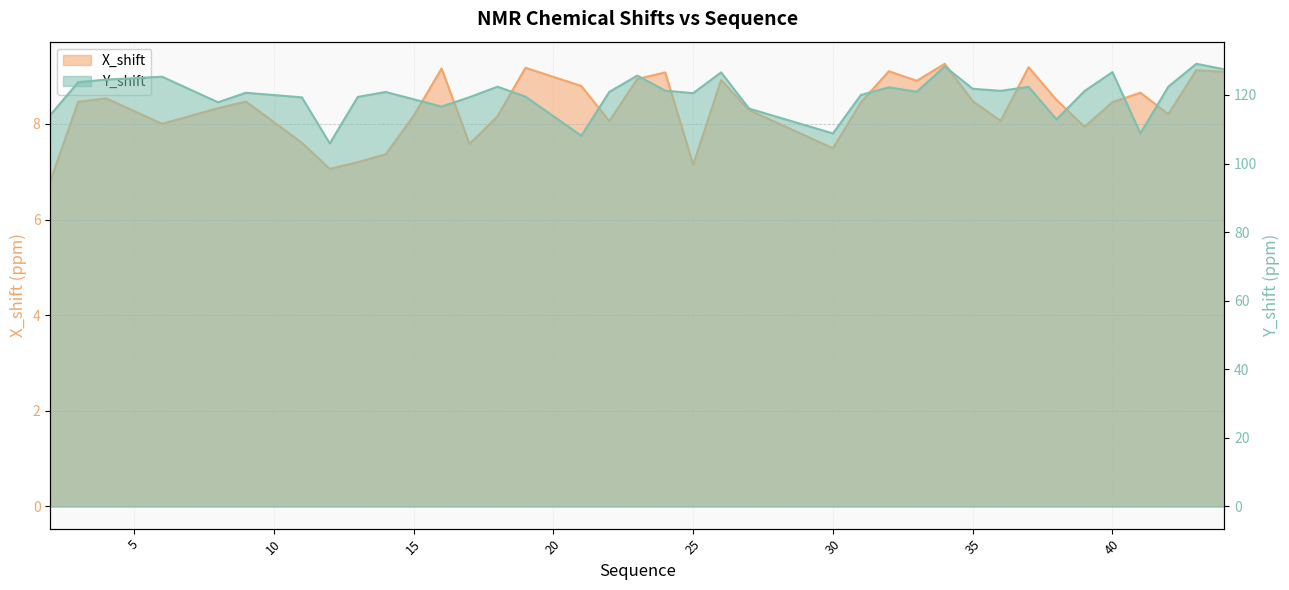

Which series has the largest range (max minus min)?

Y_shift